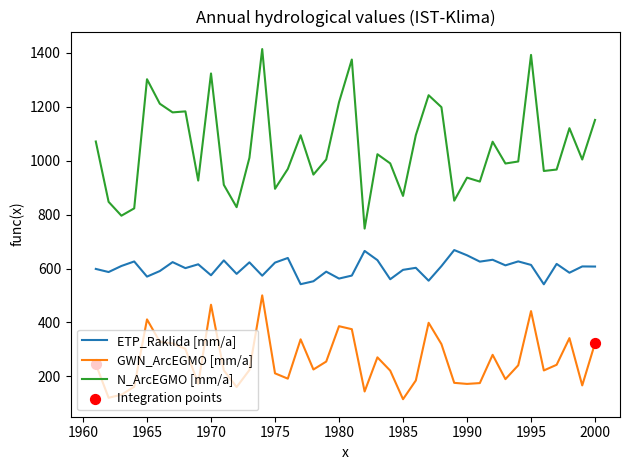

At how many categories does at least one series exceed 418?

40